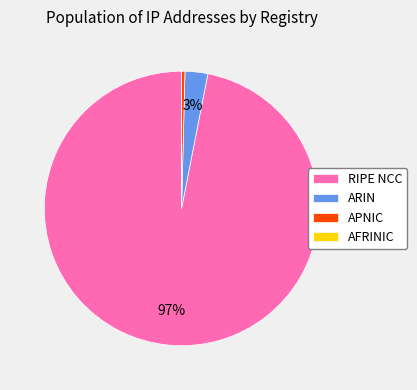

Which category has the biggest portion of the pie?

RIPE NCC